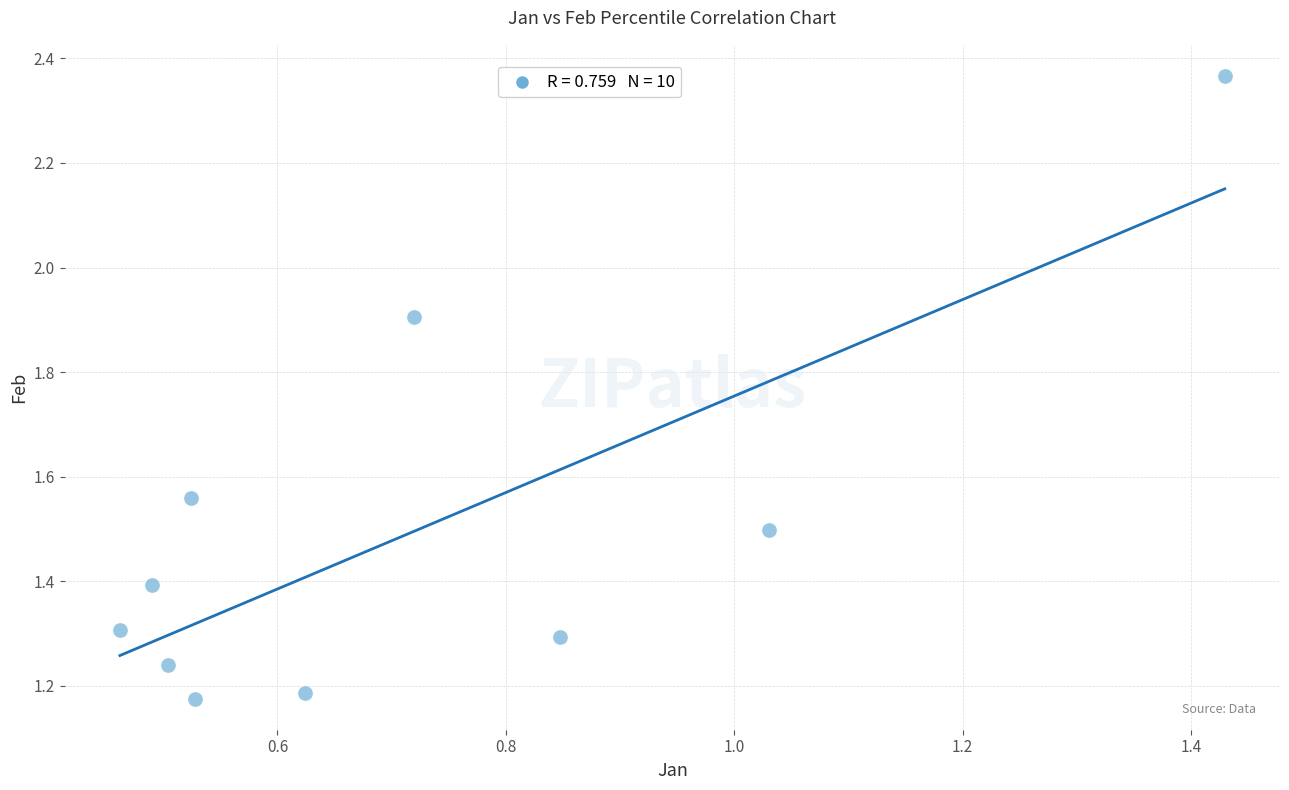

What is the average X value?

0.7